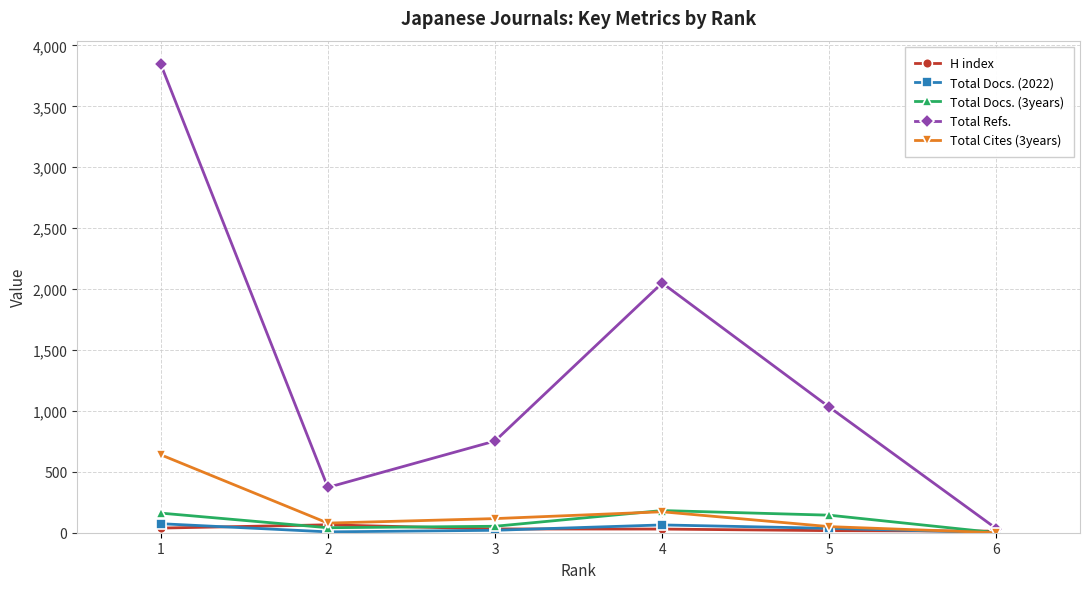

What is the difference between the maximum and minimum values in the Total Docs. (3years) series?

182